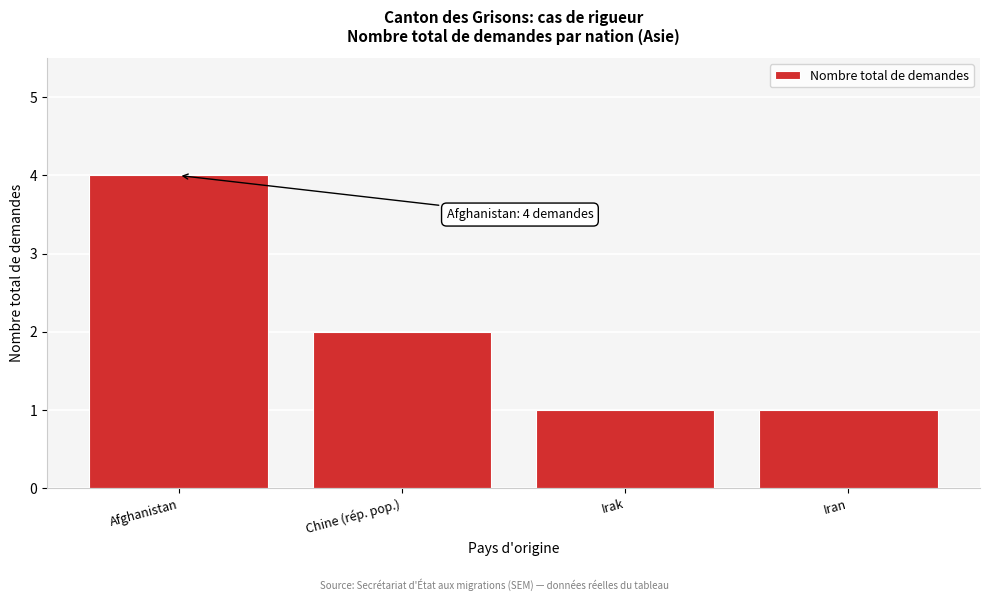

Reading left to right, list all the values displayed in this chart.

4	2	1	1